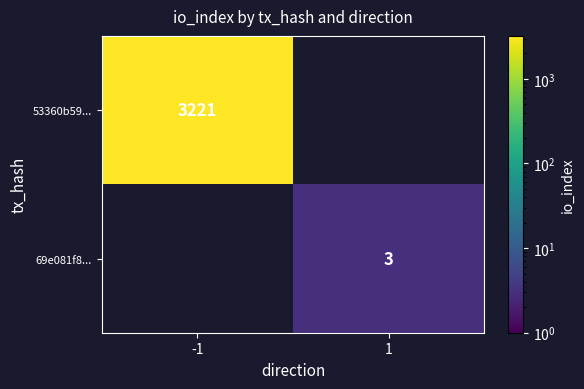

The 53360b59... series shows 3221 at -1. True or false?

True